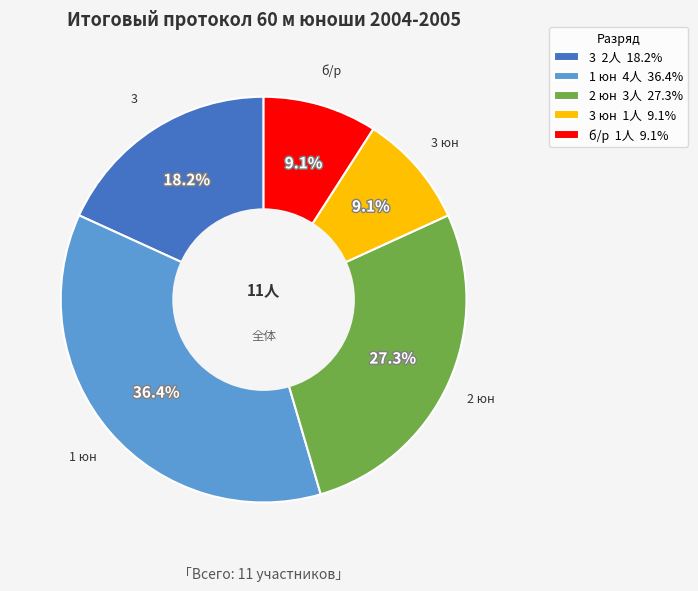

Approximately how many times larger is the value at 2 юн 3人 27.3% compared to 3 юн 1人 9.1%?

3.0